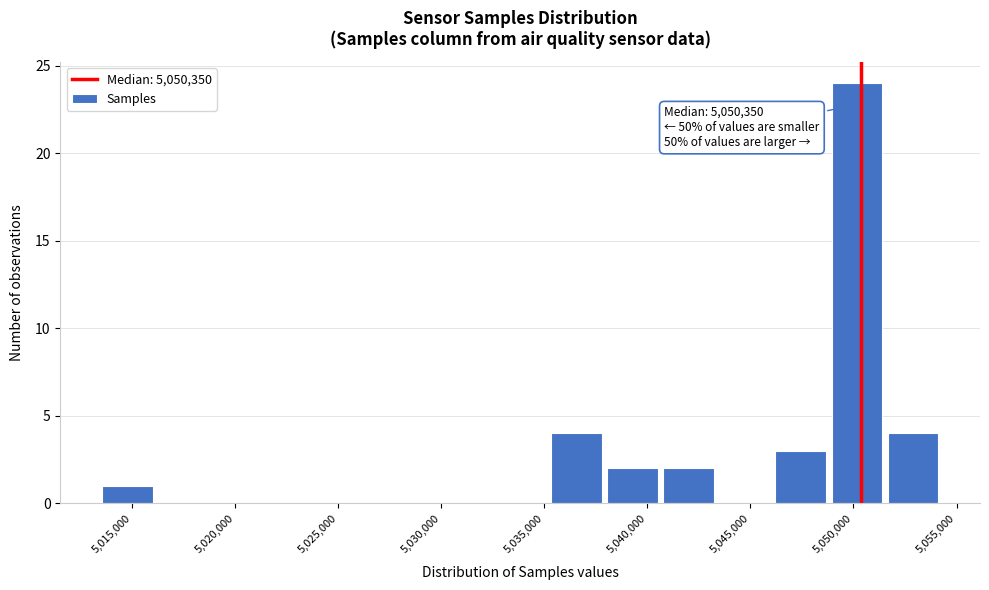

Over which range of the x-axis is the bar tallest?

5049000 to 5051500